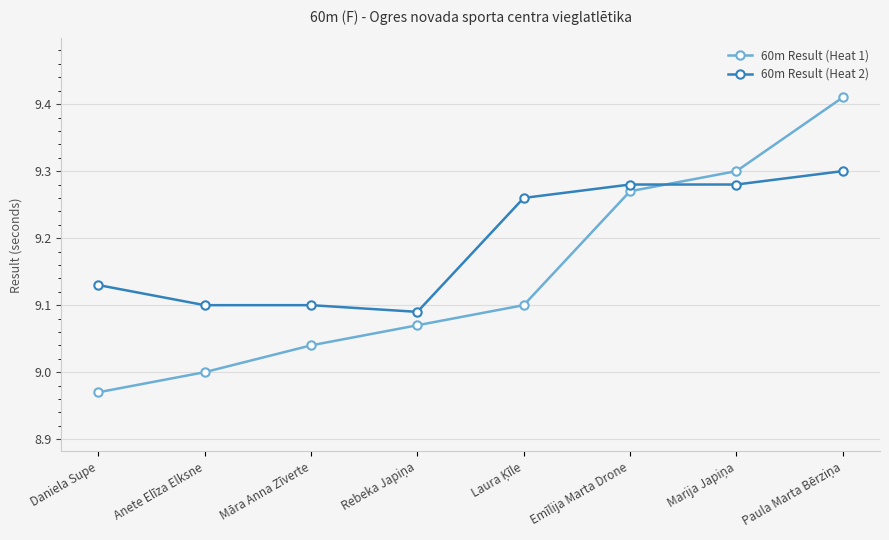

How many times do 60m Result (Heat 1) and 60m Result (Heat 2) cross each other?

1